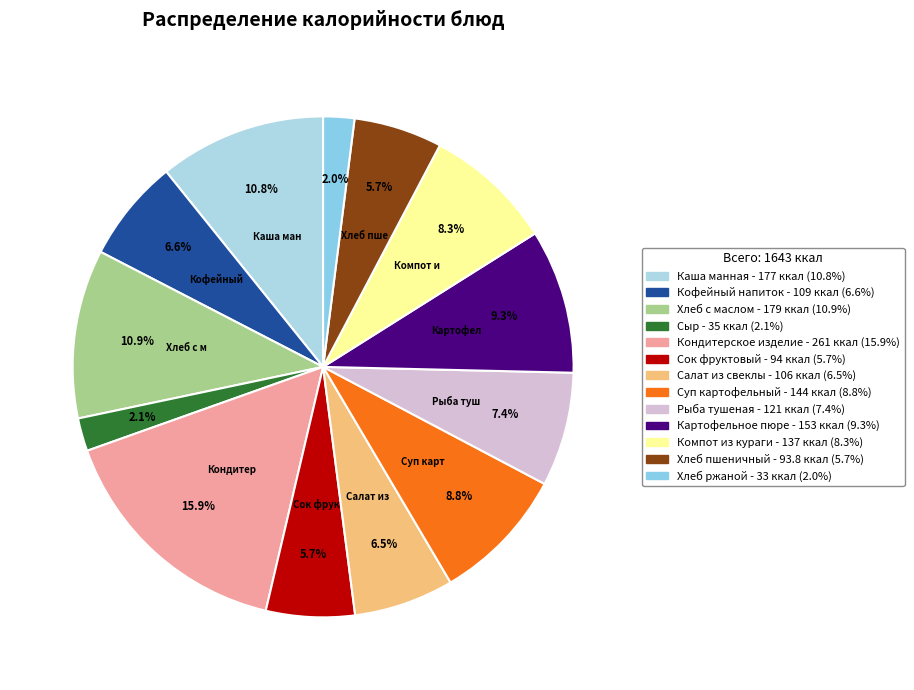

Do Кофейный напиток and Хлеб с маслом together represent more than half of the pie?

No